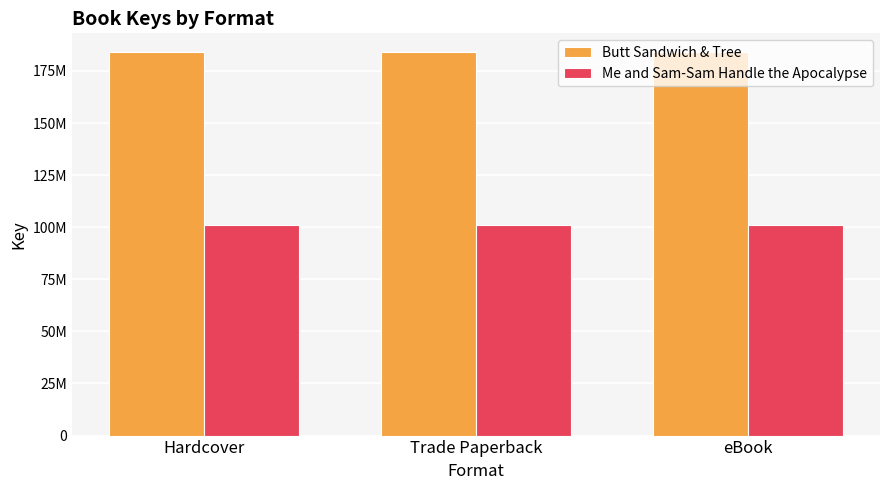

The value of Me and Sam-Sam Handle the Apocalypse at eBook is 161616444. True or false?

False